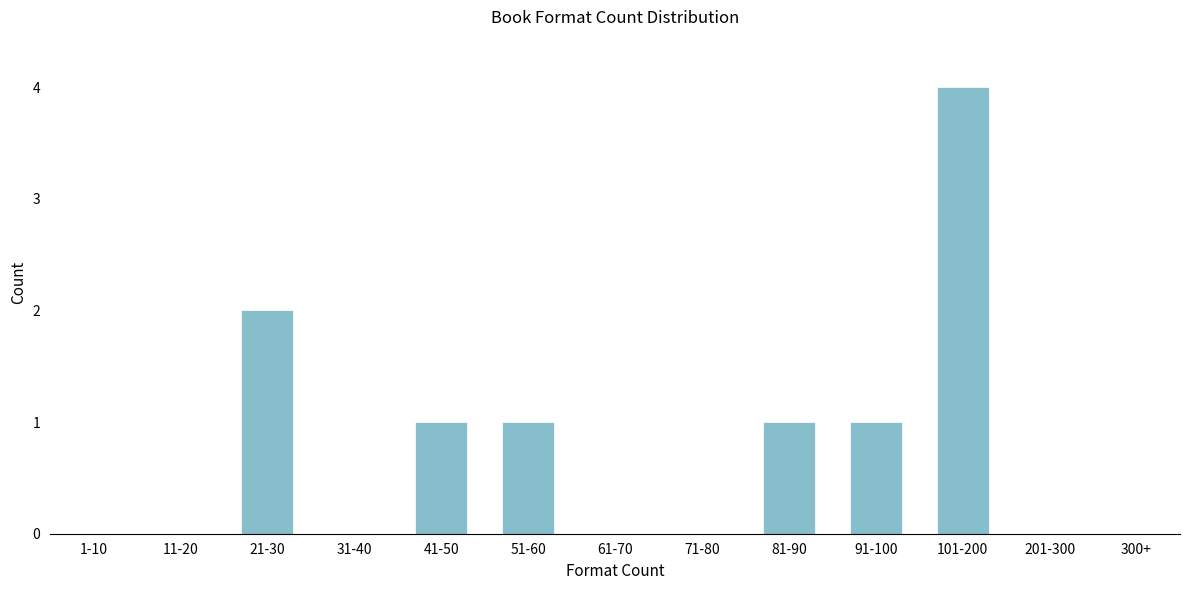

Reading left to right, what are all the values shown in this chart?

1-10=0	11-20=0	21-30=2	31-40=0	41-50=1	51-60=1	61-70=0	71-80=0	81-90=1	91-100=1	101-200=4	201-300=0	300+=0